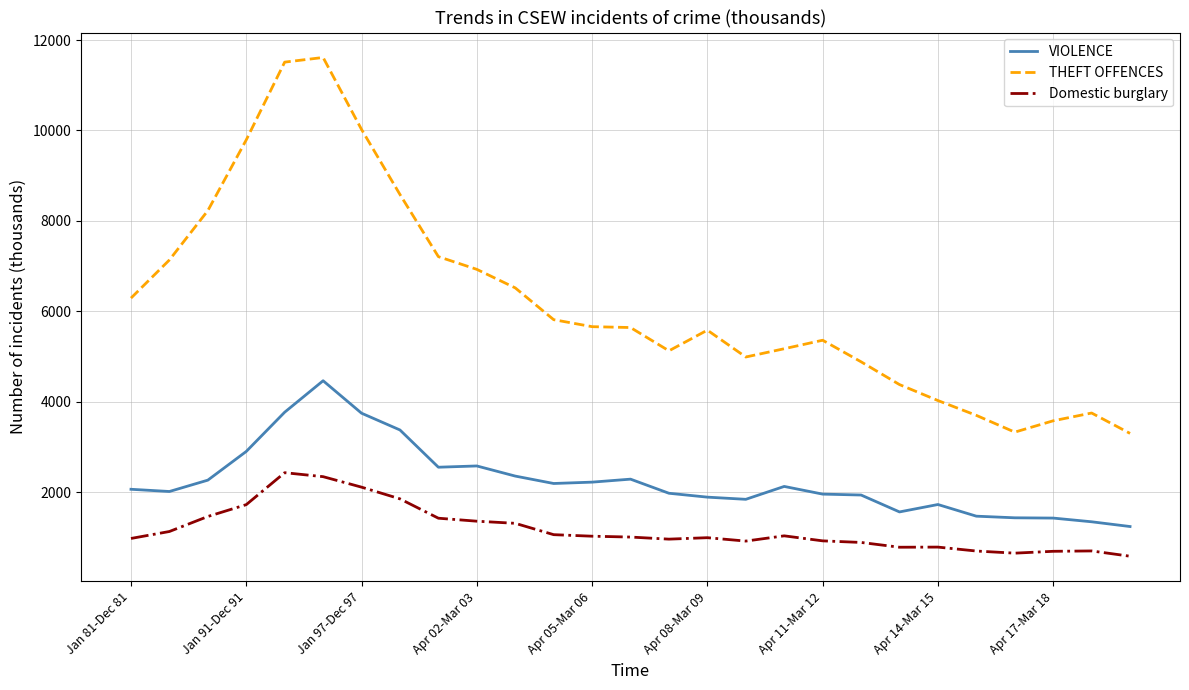

At how many categories does at least one series exceed 1465?

27